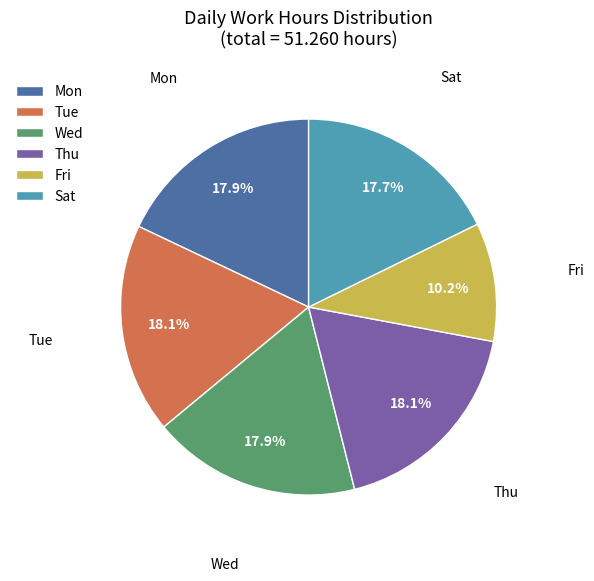

Is Thu the majority of the pie?

No